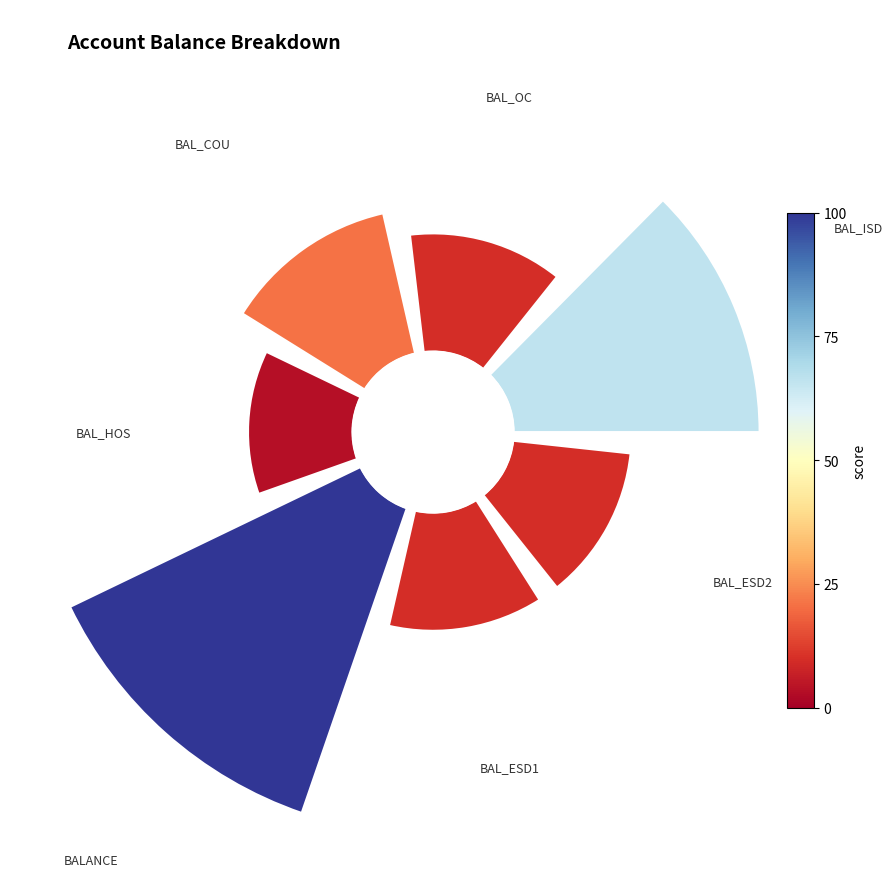

To the nearest percent, what is the average slice percentage?

14%